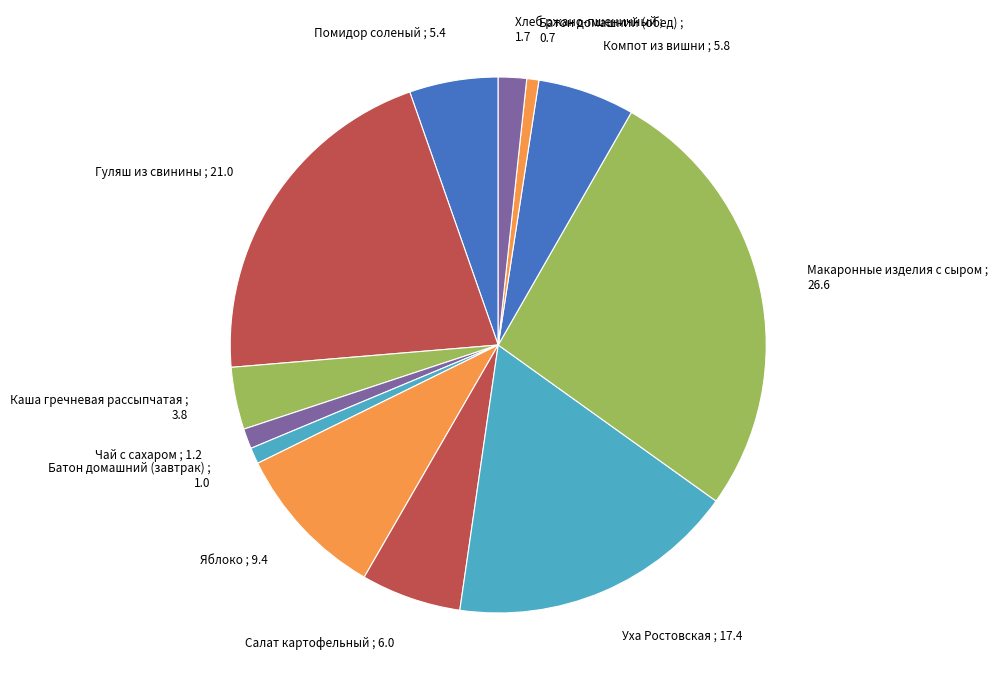

Combined, do Чай с сахаром ; 1.2 and Макаронные изделия с сыром ; 26.6 account for over 50%?

No